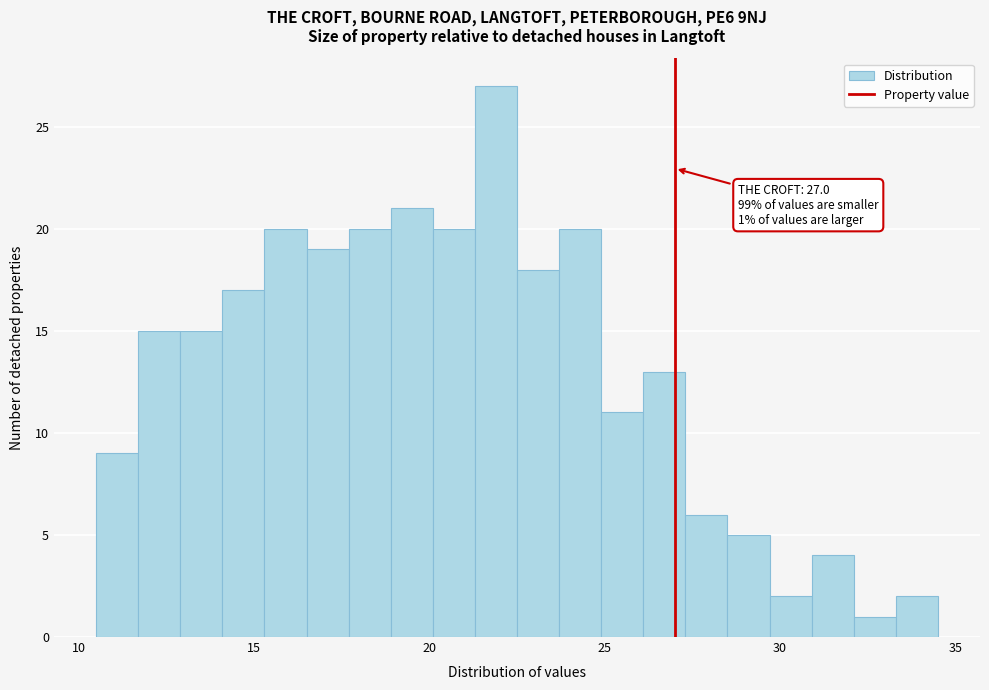

Read against the x-axis, roughly where is the centre of the tallest bar?

22.0